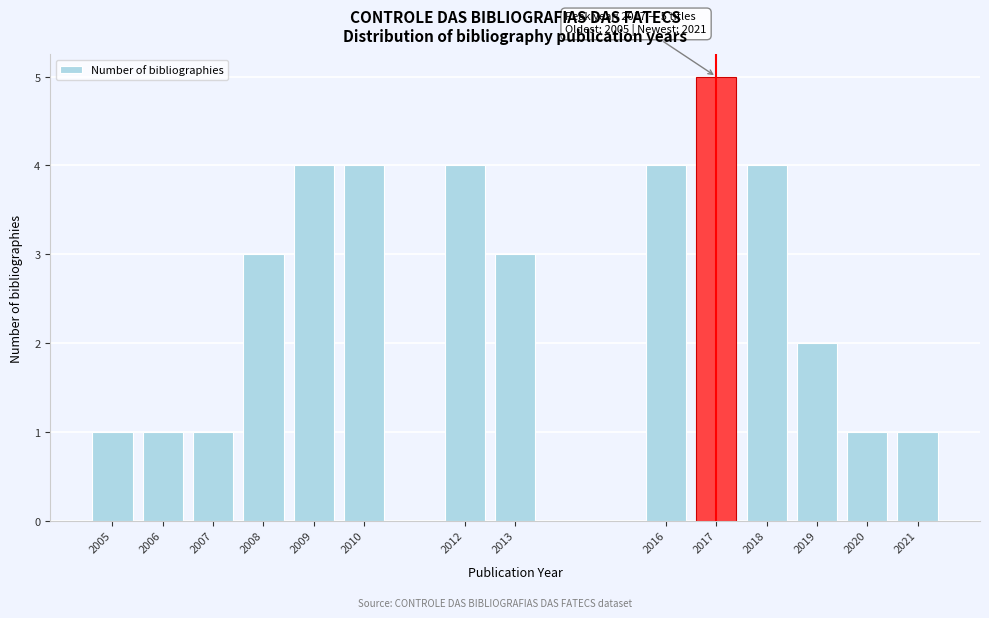

Reading right to left, list all the values displayed in this chart.

2021=1	2020=1	2019=2	2018=4	2017=5	2016=4	2013=3	2012=4	2010=4	2009=4	2008=3	2007=1	2006=1	2005=1